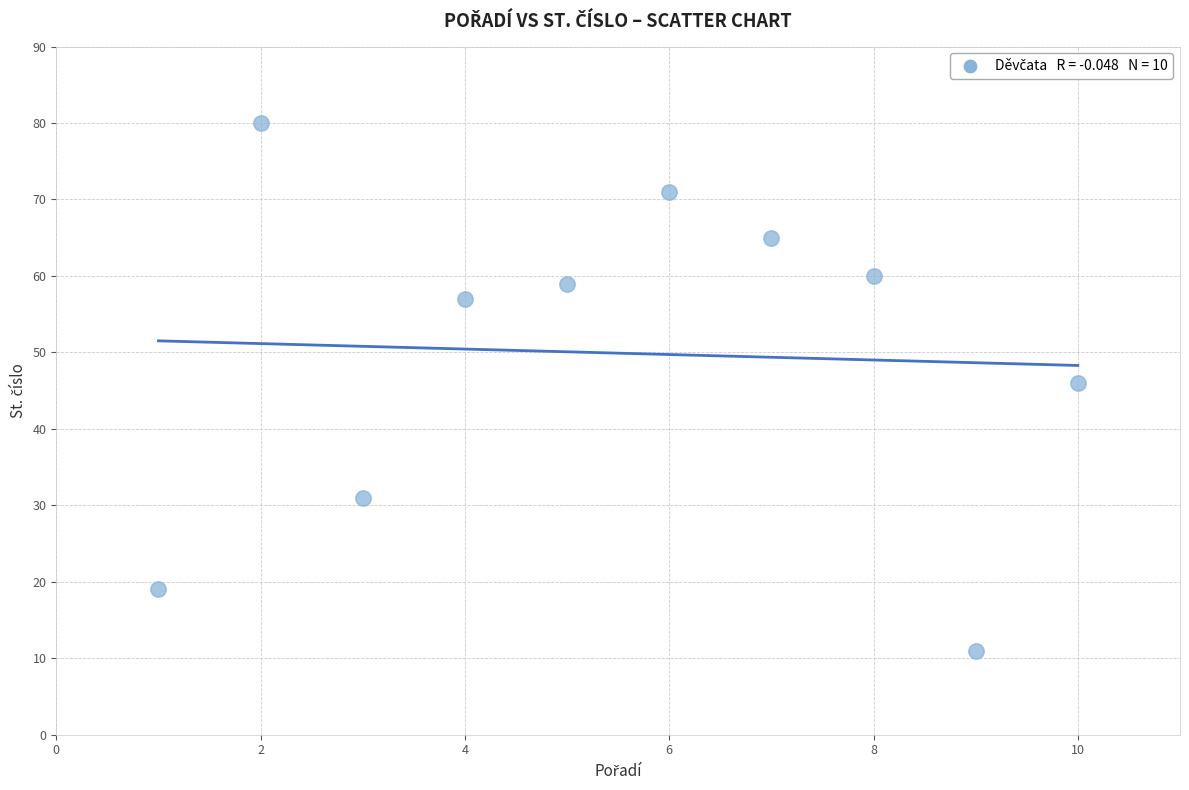

What is the average Y value?

50